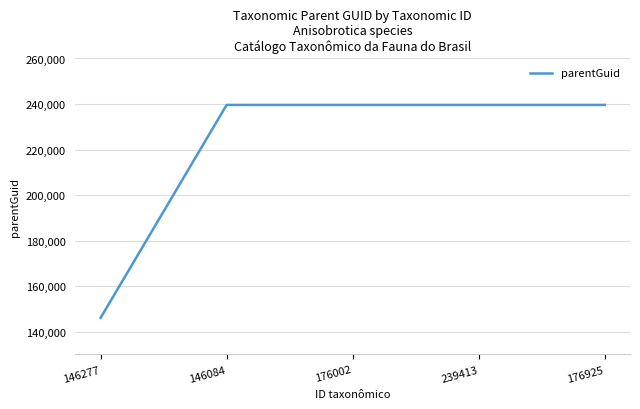

Count the number of data series in this chart.

1